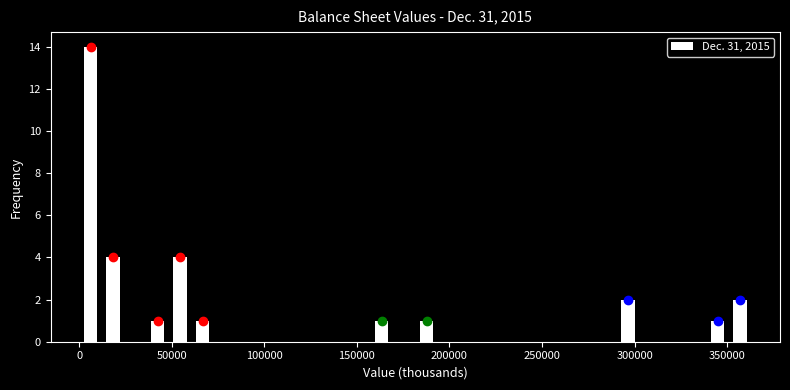

Around what value on the x-axis is the tallest bar? Give the approximate position of its centre, as read against the axis.

5000